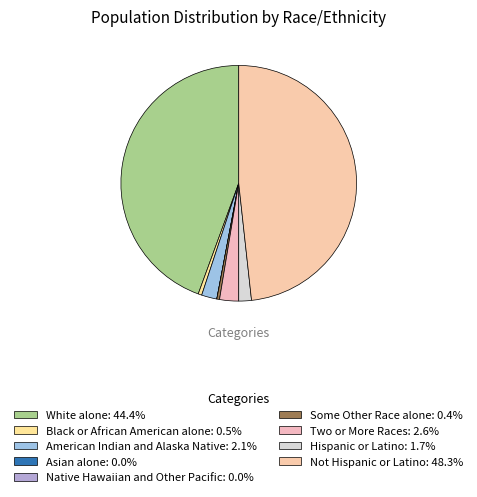

To the nearest percent, what is the average slice percentage?

11%